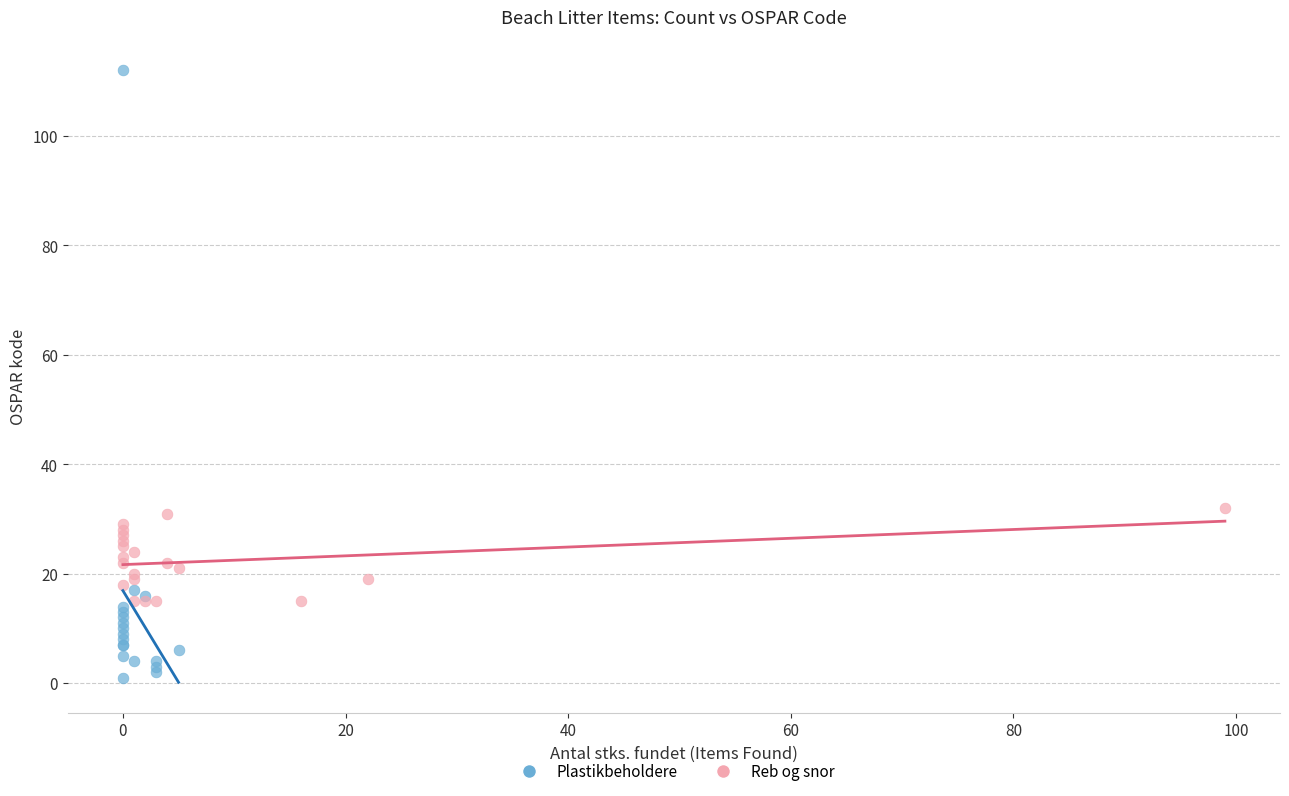

Which series reaches the maximum Y coordinate?

Plastikbeholdere